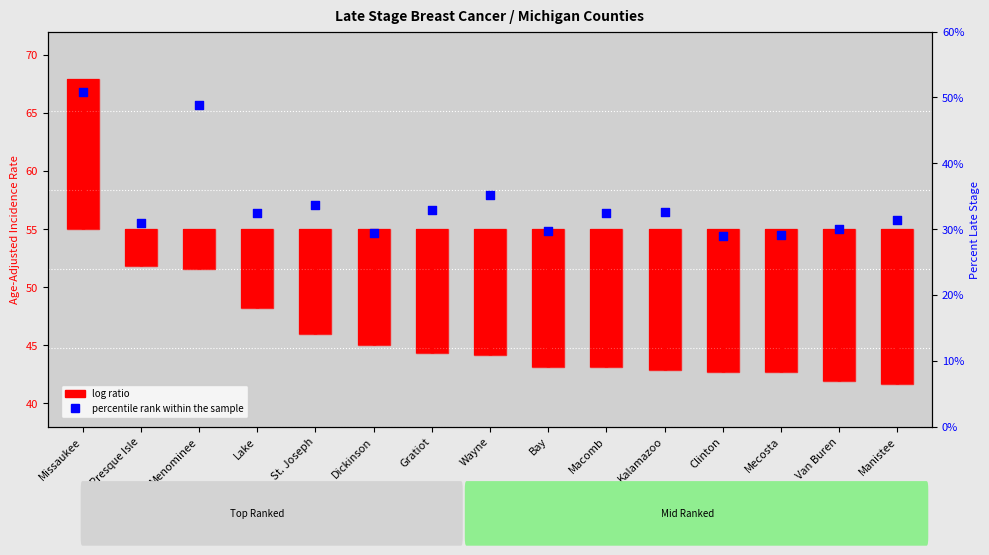

What are all the series names shown in the legend?

log ratio, percentile rank within the sample